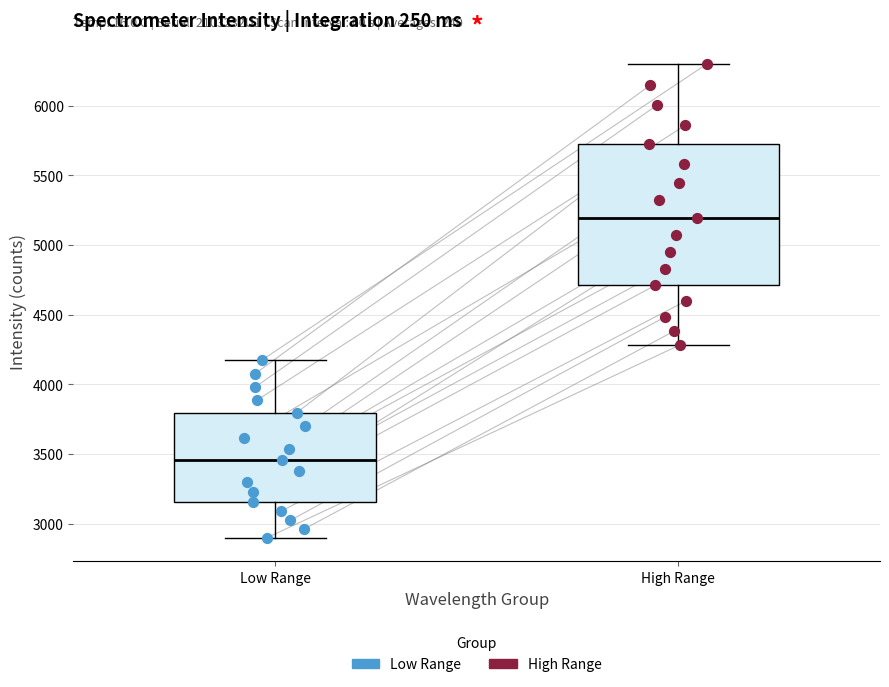

Reading left to right, transcribe this box plot: for each box, give where its median line is, the range the box spans, and where its two whiskers end, as read against the y-axis. The values are not printed on the chart, so give them approximately, as read against the axis.

Low Range: median 3450, box 3150 to 3800, whiskers 2900 to 4200
High Range: median 5200, box 4700 to 5700, whiskers 4300 to 6300